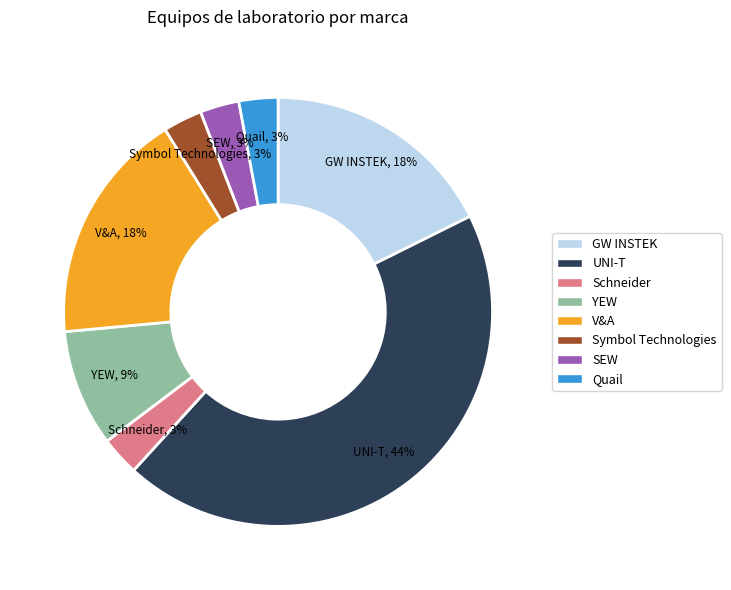

Between GW INSTEK and SEW, which is larger?

GW INSTEK